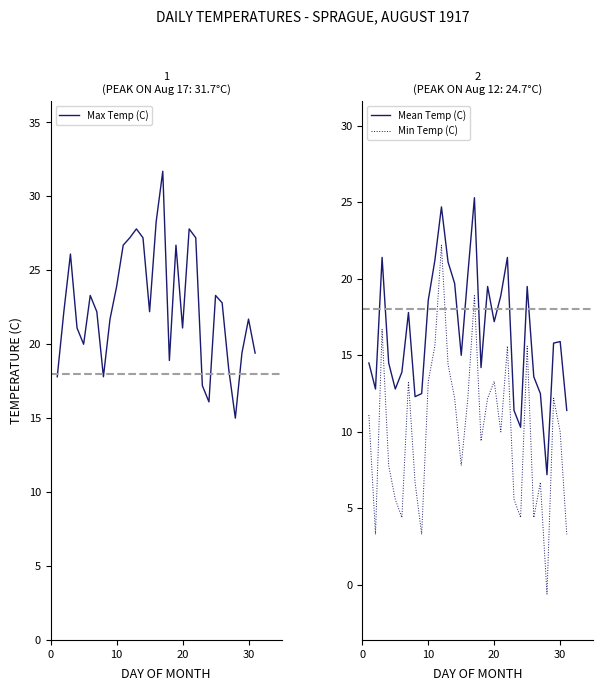

True or false: Max Temp (C) and Mean Temp (C) intersect in this chart.

False